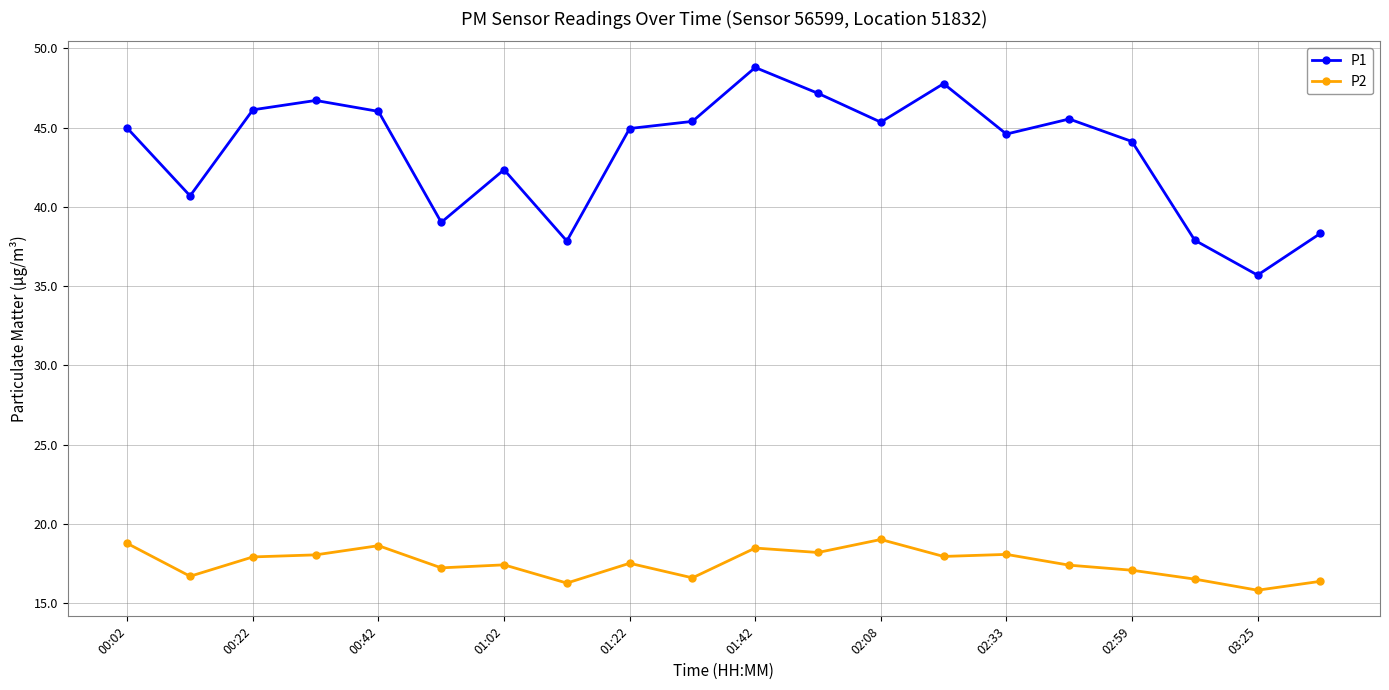

What is the value of the P2 point at the 6th from the left?

17.2